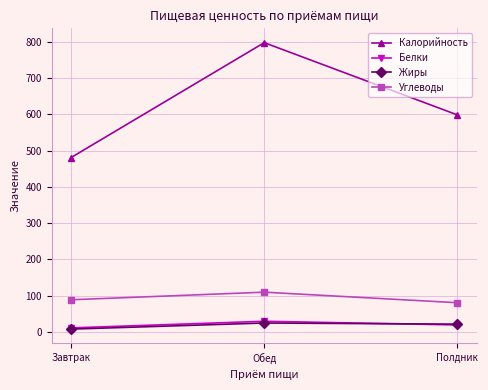

What is the smallest value displayed?

8.1